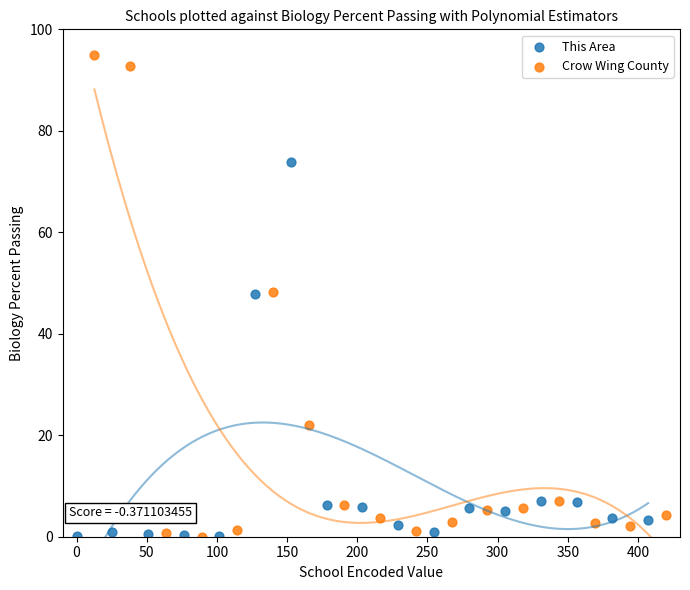

Which series has the widest spread of Y values?

Crow Wing County